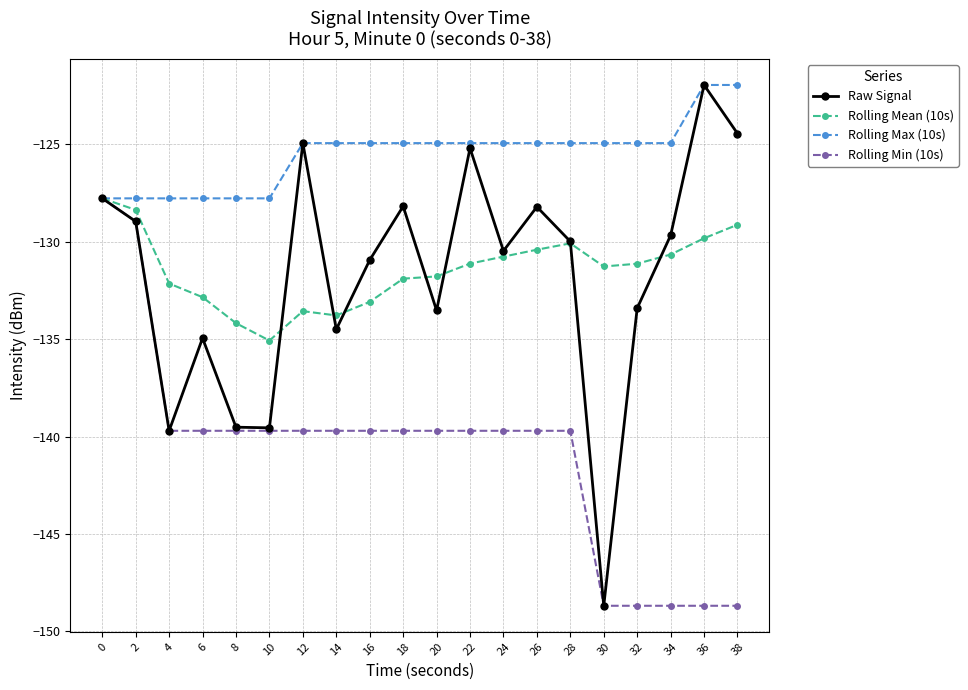

Is the value of Rolling Min (10s) at 28 greater than the value of Rolling Max (10s) at 14?

No